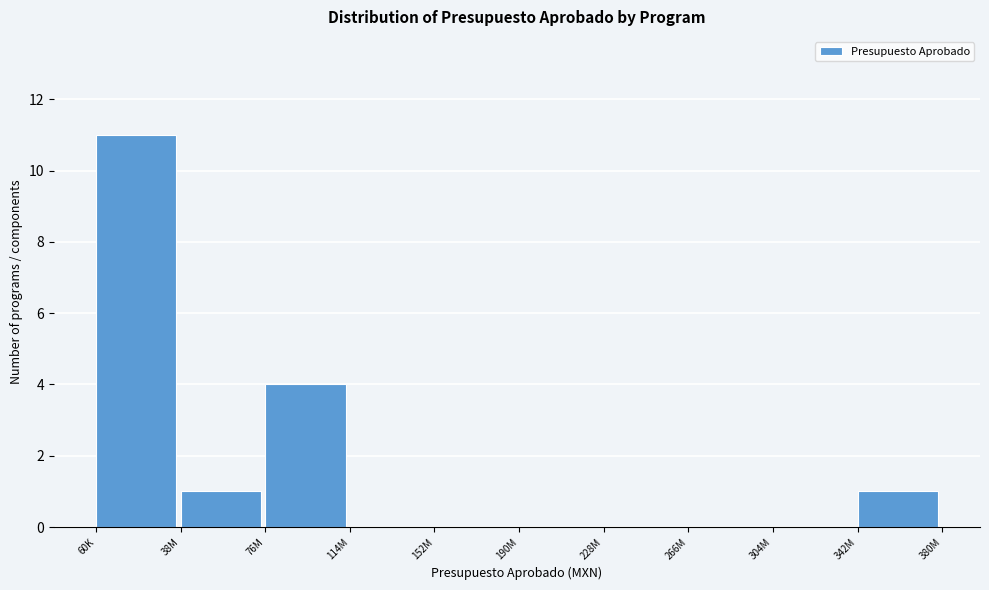

Reading right to left, transcribe all the data shown in this chart.

342M=1	304M=0	266M=0	228M=0	190M=0	152M=0	114M=0	76M=4	38M=1	60K=11